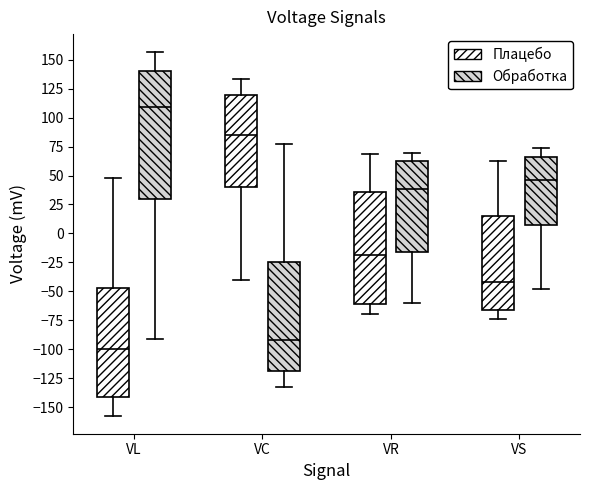

Reading left to right, transcribe this box plot: for each box, give where its median line is, the range the box spans, and where its two whiskers end, as read against the y-axis. The values are not printed on the chart, so give them approximately, as read against the axis.

VL (Плацебо): median -100, box -140 to -45, whiskers -155 to 50
VL (Обработка): median 110, box 30 to 140, whiskers -90 to 155
VC (Плацебо): median 85, box 40 to 120, whiskers -40 to 135
VC (Обработка): median -90, box -120 to -25, whiskers -135 to 75
VR (Плацебо): median -20, box -60 to 35, whiskers -70 to 70
VR (Обработка): median 40, box -15 to 65, whiskers -60 to 70
VS (Плацебо): median -40, box -65 to 15, whiskers -75 to 65
VS (Обработка): median 45, box 5 to 65, whiskers -50 to 75